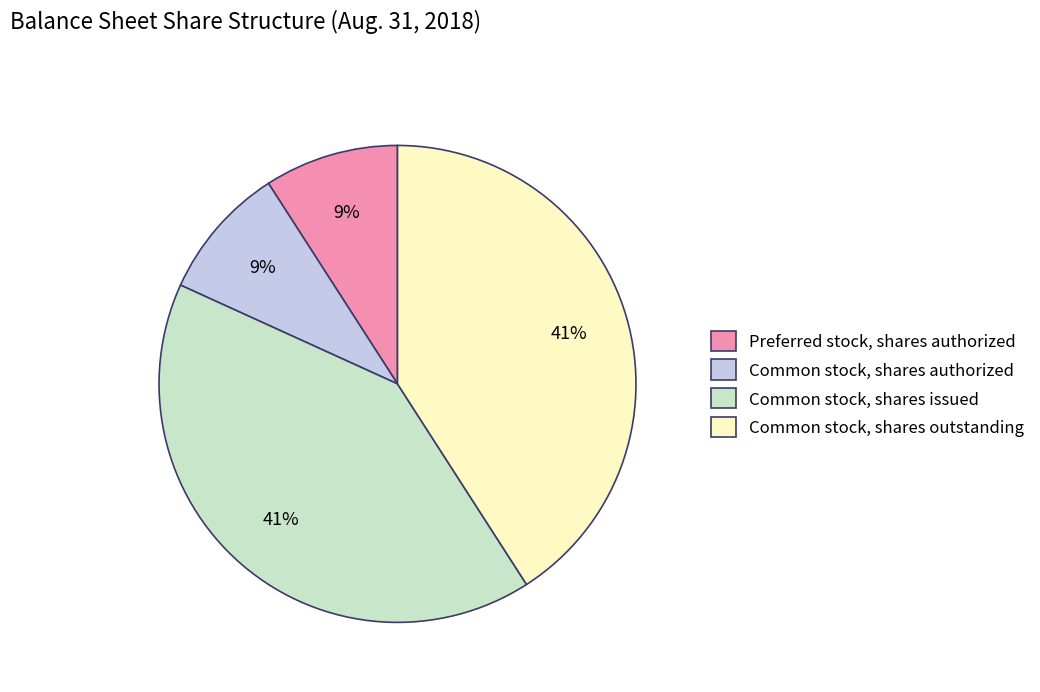

What is the ratio of the value at Preferred stock, shares authorized to the value at Common stock, shares outstanding?

0.2